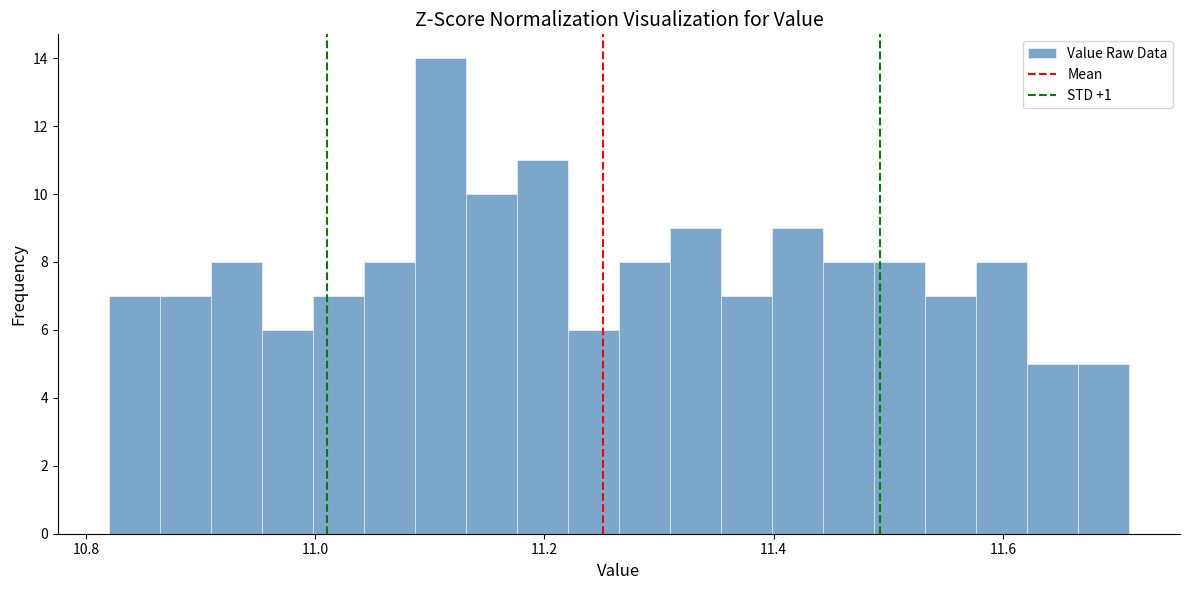

Around what value on the x-axis is the tallest bar? Give the approximate position of its centre, as read against the axis.

11.10